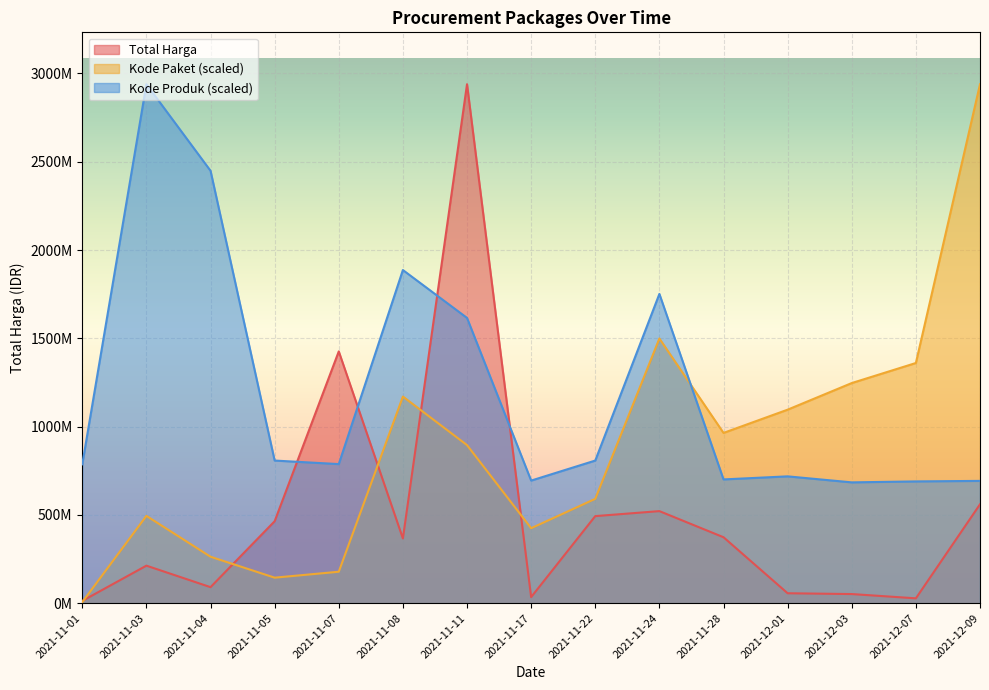

Where do Kode Paket and Kode Produk first cross each other?

2021-11-24 and 2021-11-28